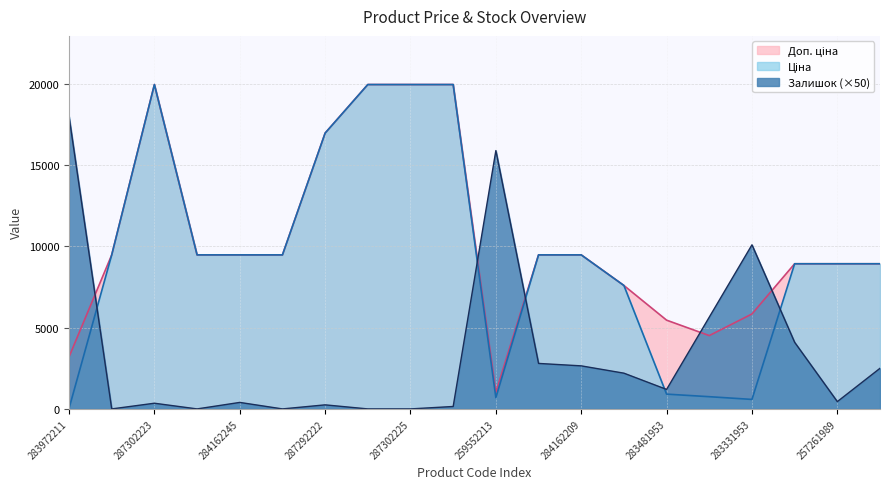

At which label does Залишок first exceed 1200?

283972211